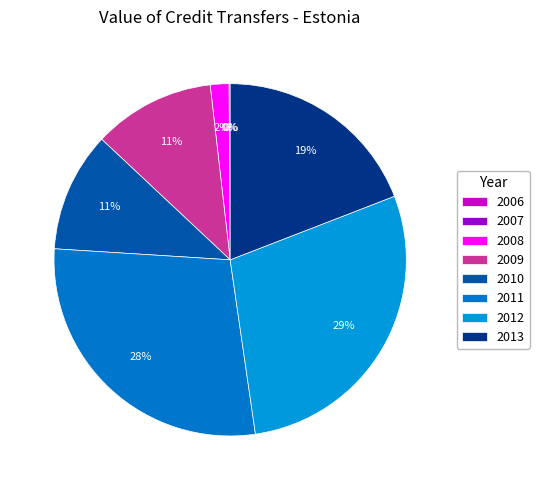

To the nearest percent, what is the combined percentage of 2010 and 2007?

11%